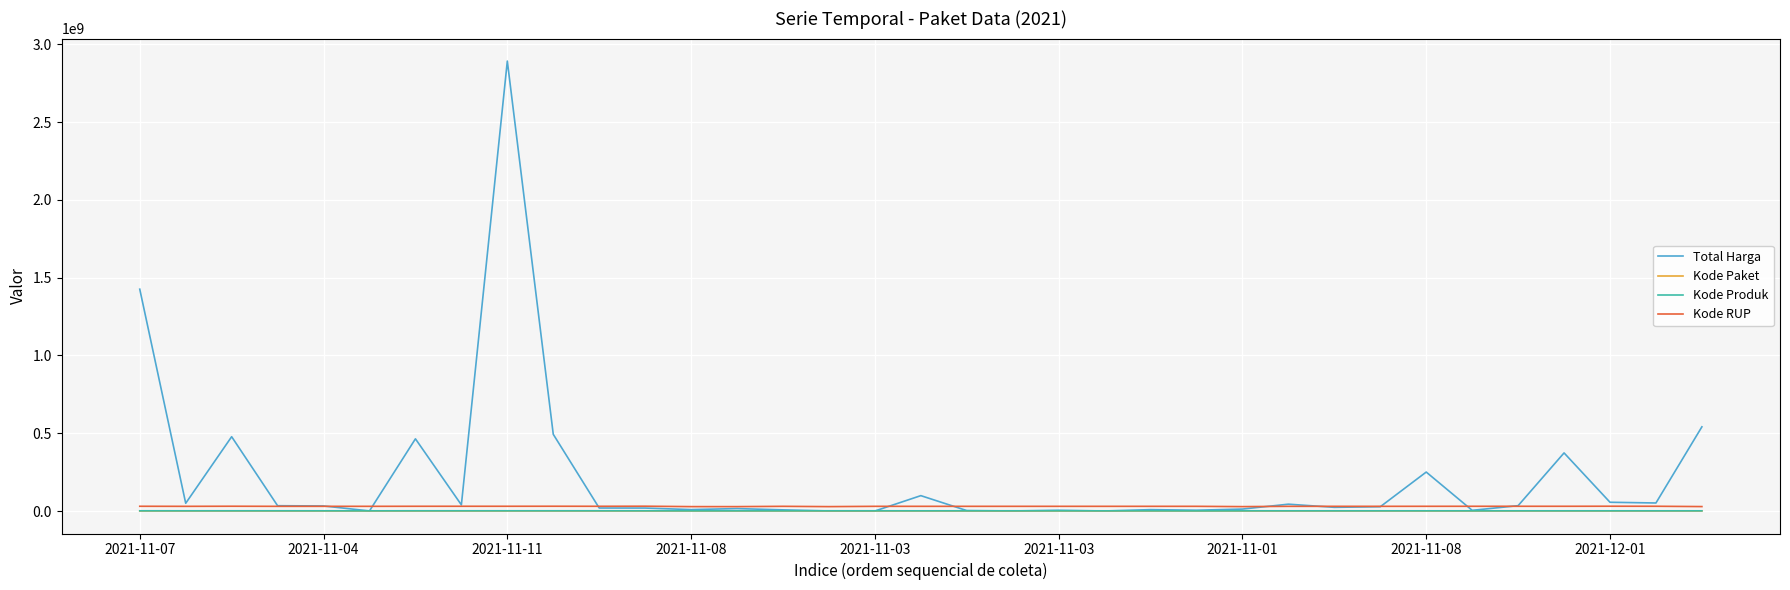

What is the maximum value shown in the chart?

2892122000